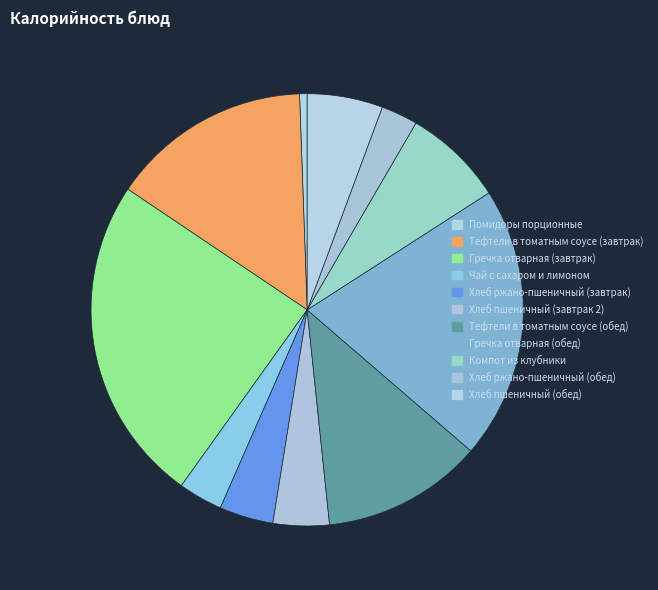

Which category has the biggest portion of the pie?

Гречка отварная (завтрак)